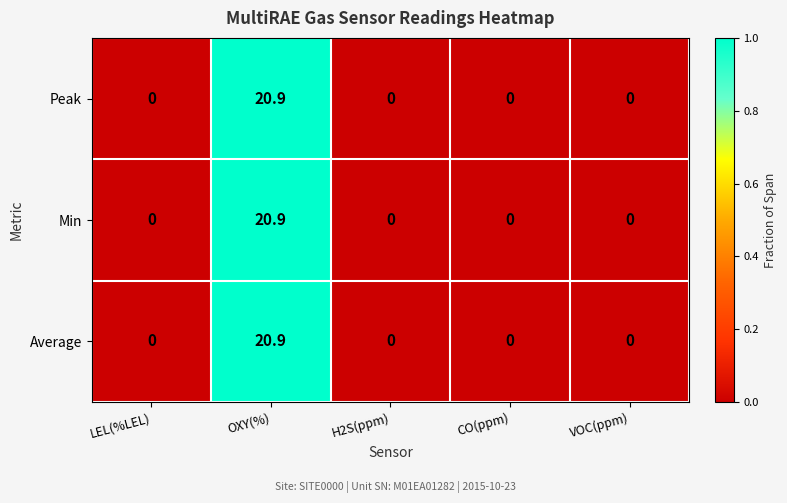

True or false: Min has a value of 9.2 at CO(ppm).

False